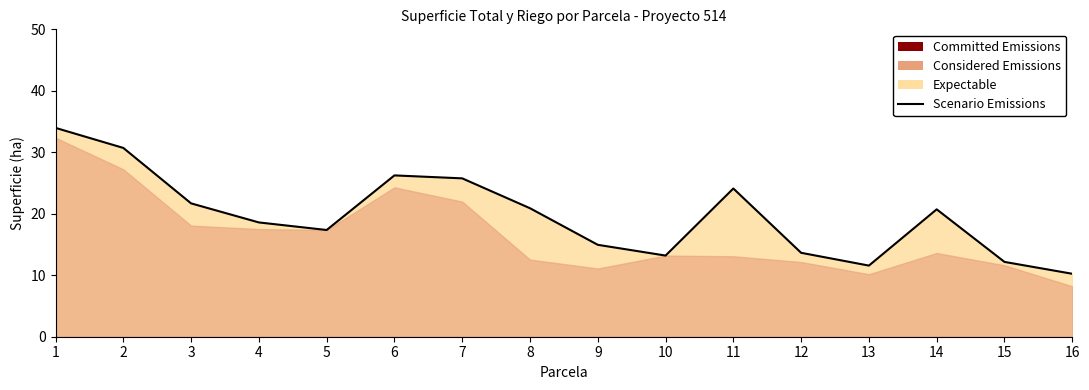

Reading left to right, list all the values displayed in this chart.

34.0	30.7	21.7	18.6	17.4	26.2	25.8	20.9	14.9	13.2	24.1	13.7	11.6	20.7	12.2	10.2